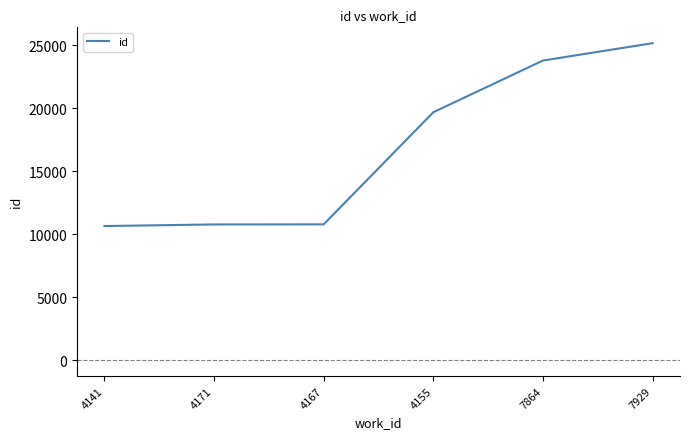

Where is the data nearest to the value 17900?

4155